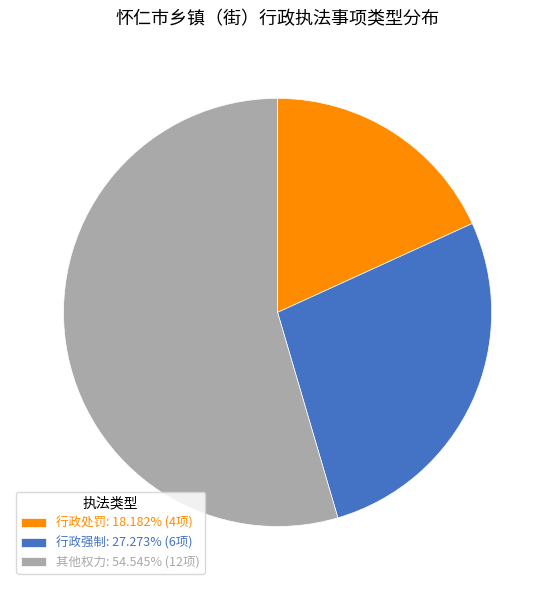

Combined, do 行政强制 and 其他权力 account for over 50%?

Yes